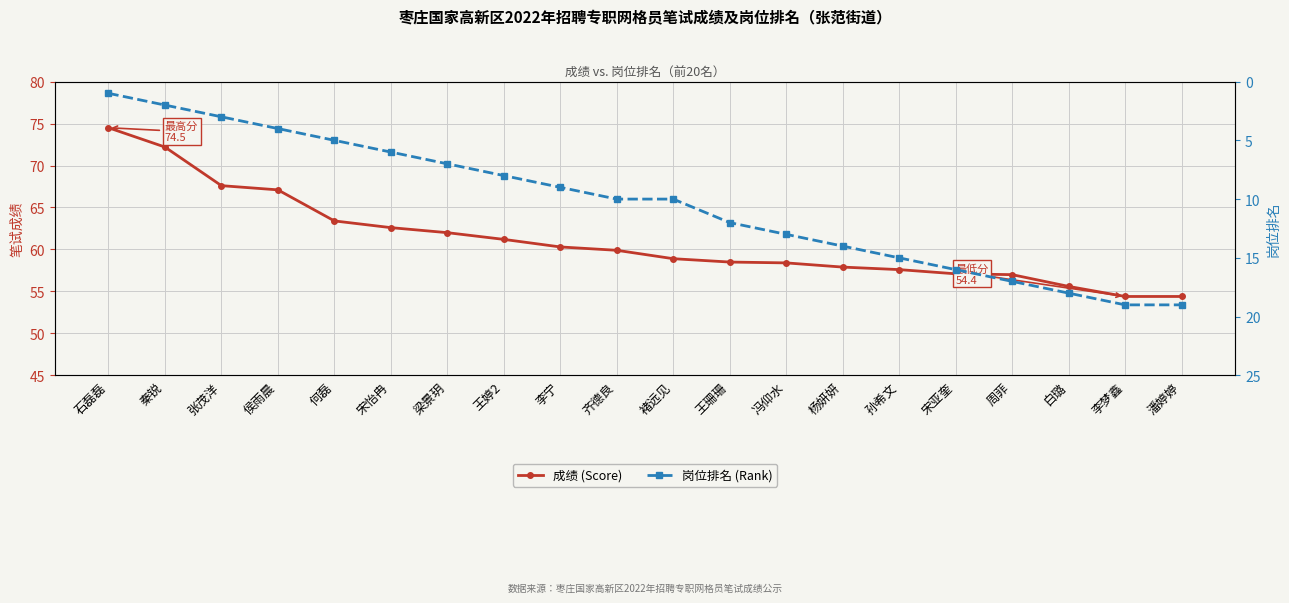

Which category has the lowest value in the 成绩 (Score) series?

李梦鑫